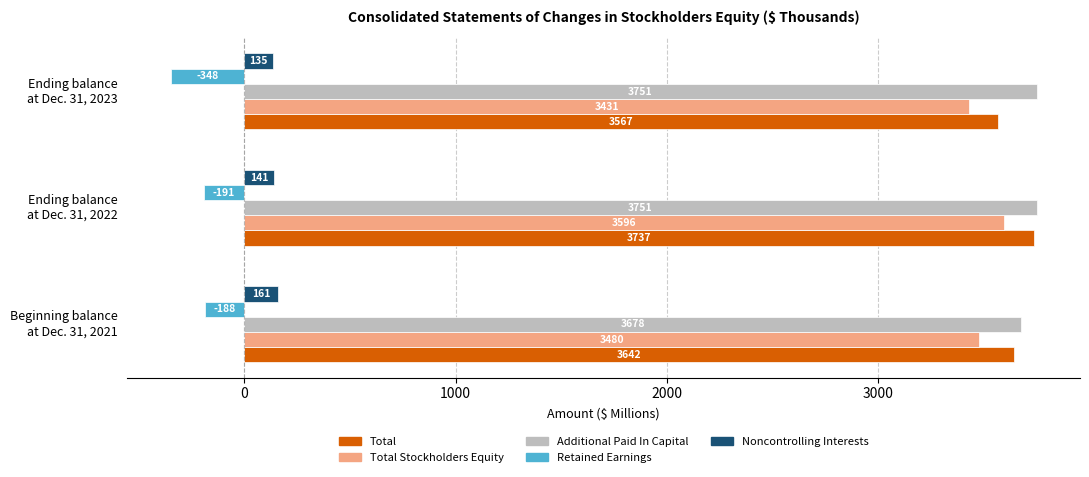

What is the greatest value displayed?

3751.9